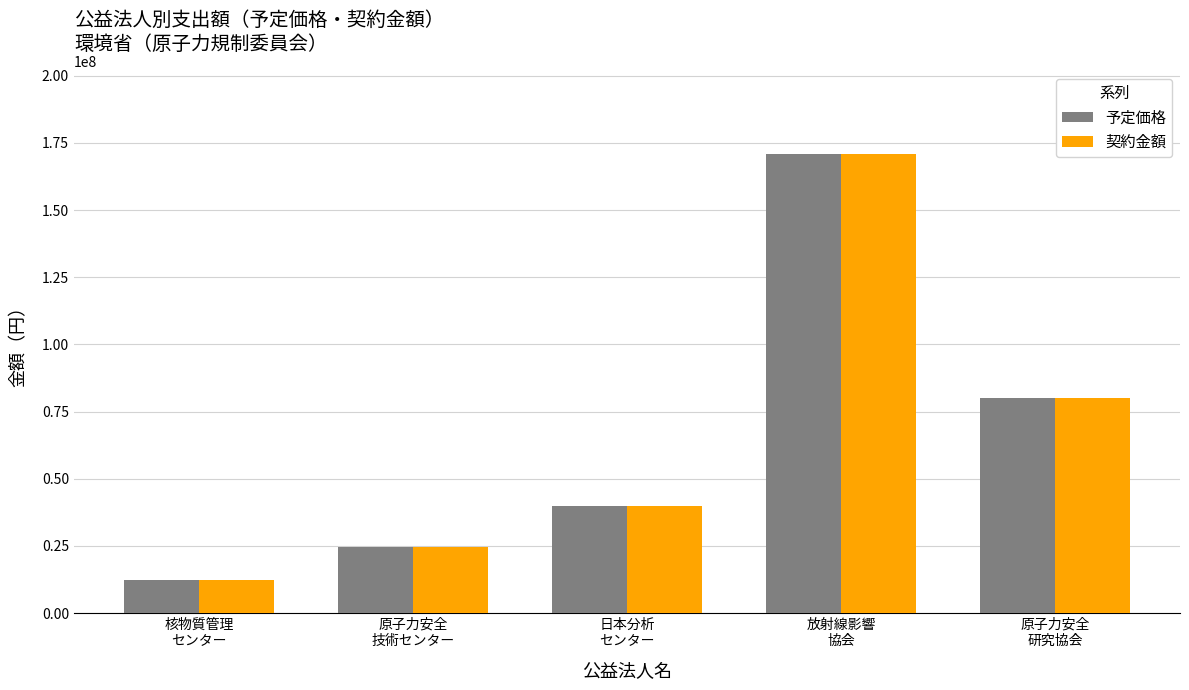

Which category has the highest value in the 予定価格 series?

放射線影響
協会